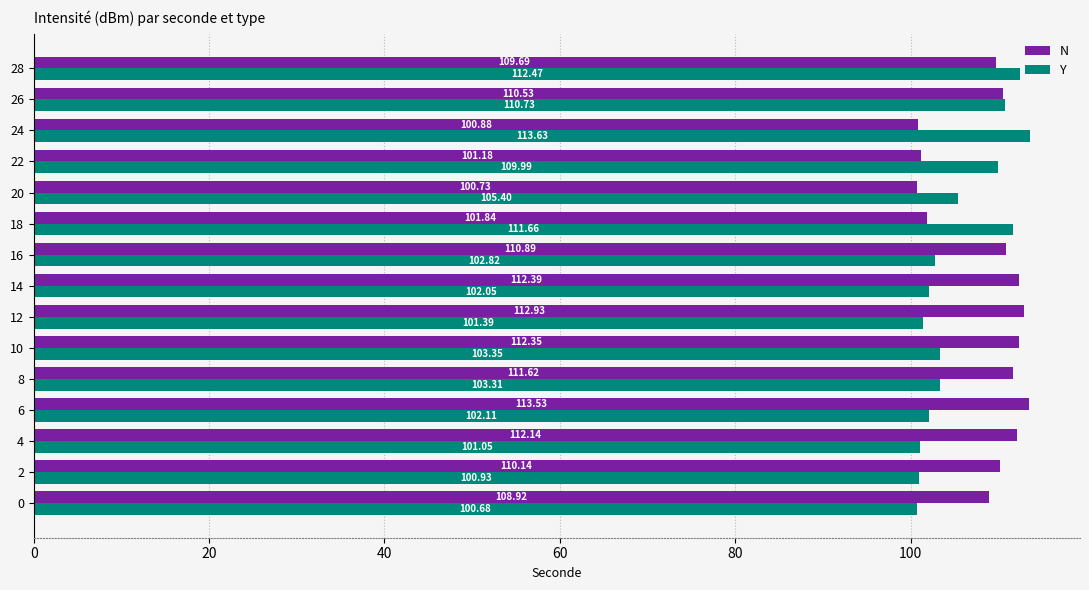

Which series has the largest total across all categories?

N